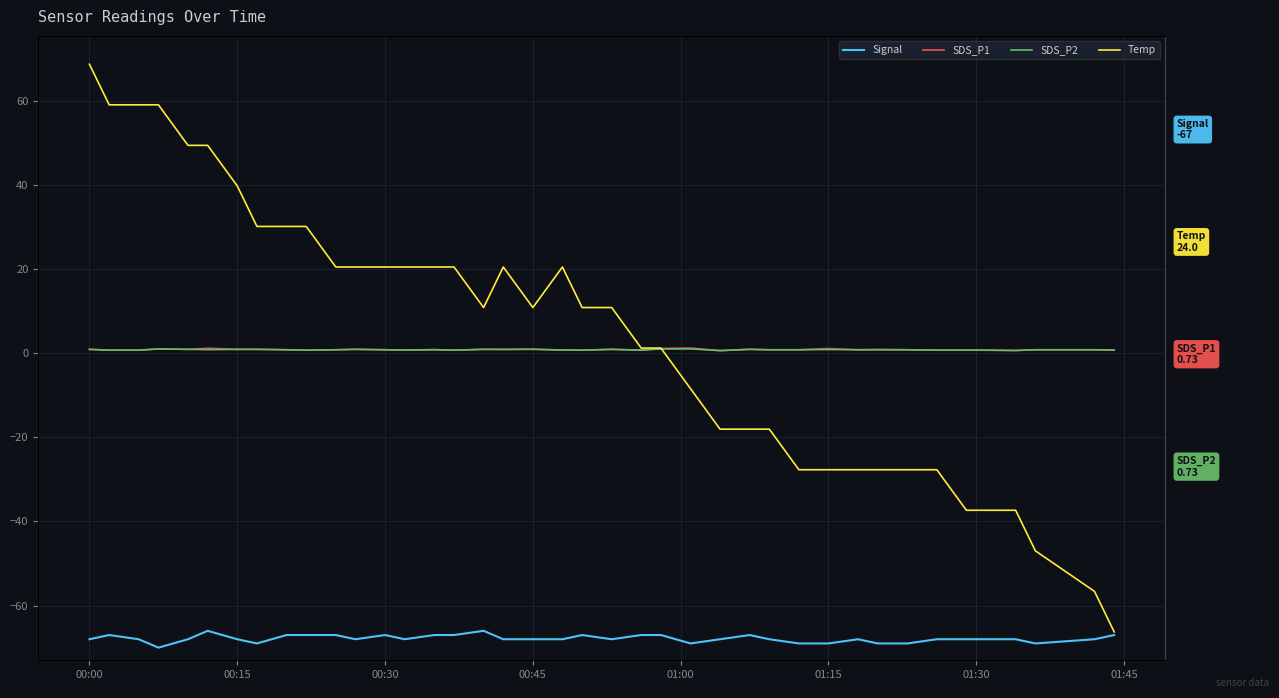

Which label corresponds to the largest value in the chart?

00:00